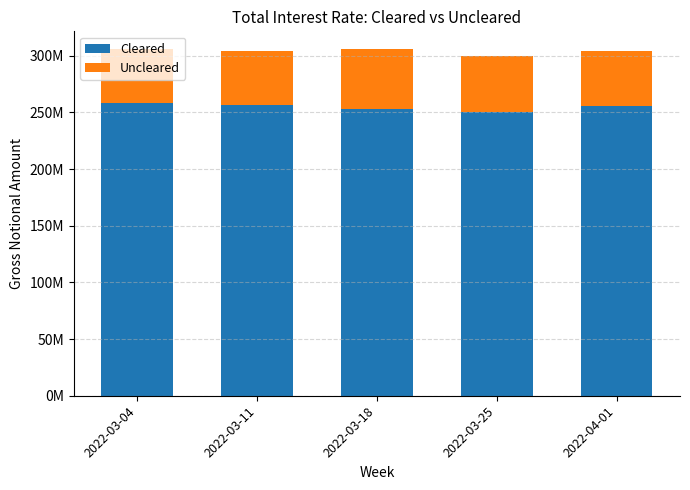

What is the total value across all series at 2022-03-18?

306204831